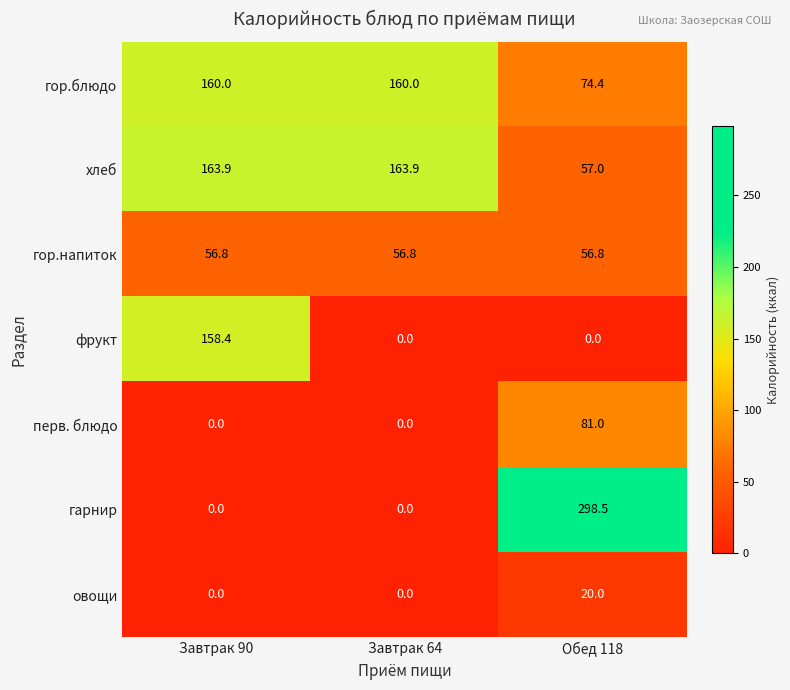

Rank the series by their maximum value, from lowest to highest.

овощи, гор.напиток, перв. блюдо, фрукт, гор.блюдо, хлеб, гарнир